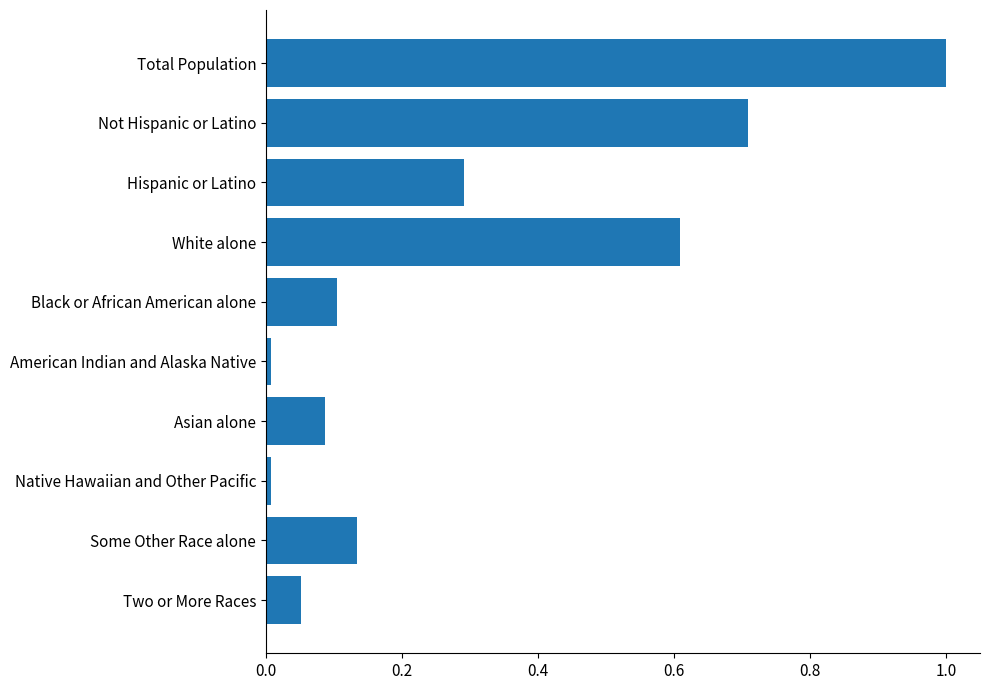

What is the maximum value shown in the chart?

1.0